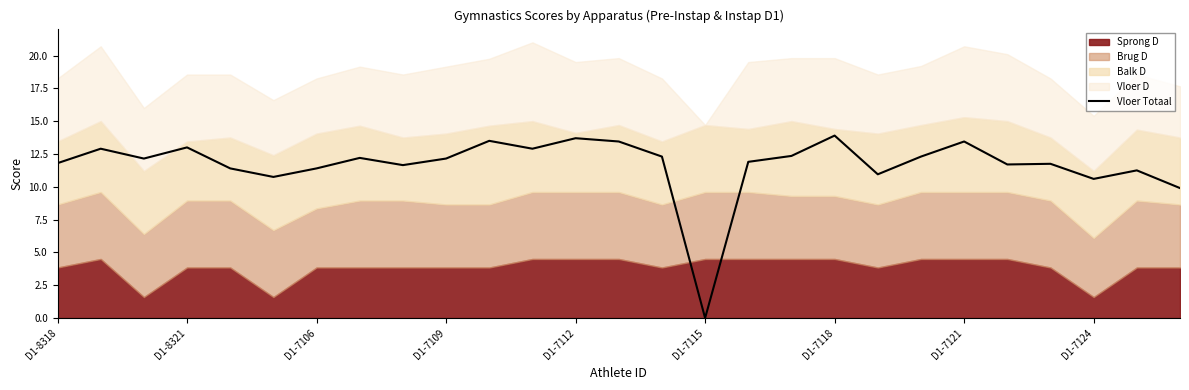

True or false: Vloer Totaal has a value of 4.7 at D1-7118.

False